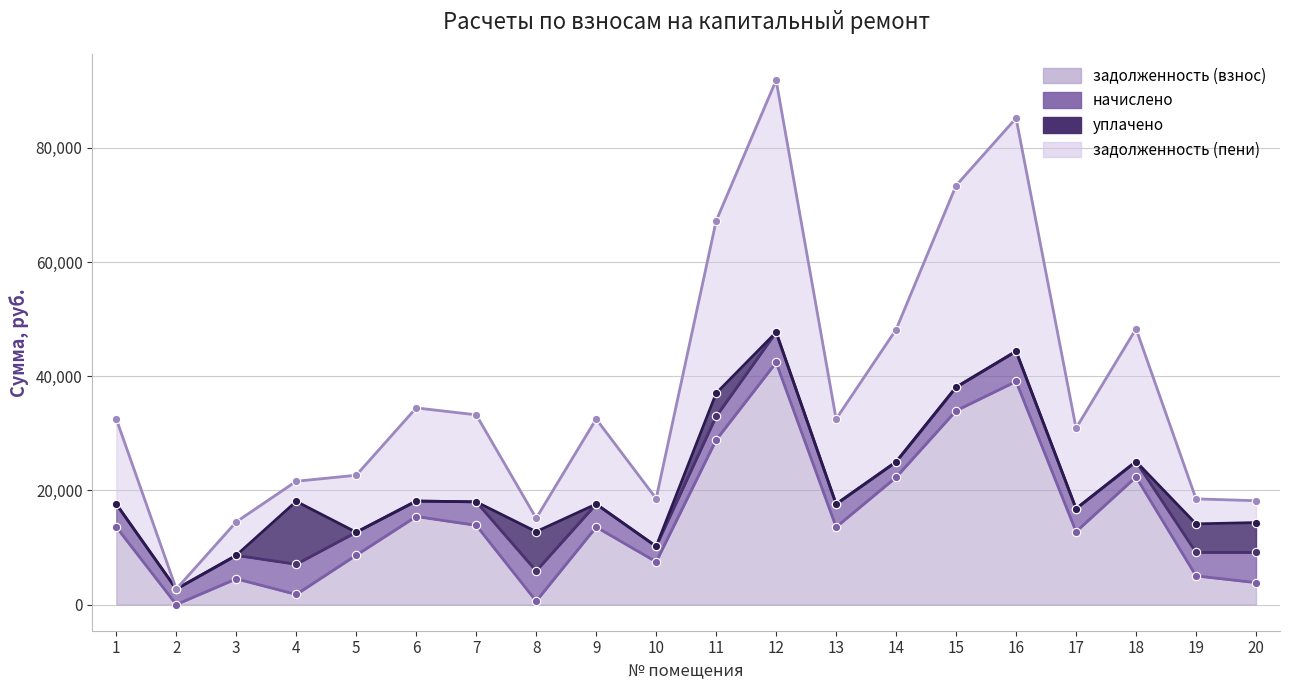

At which category is the sum across all series the highest?

12